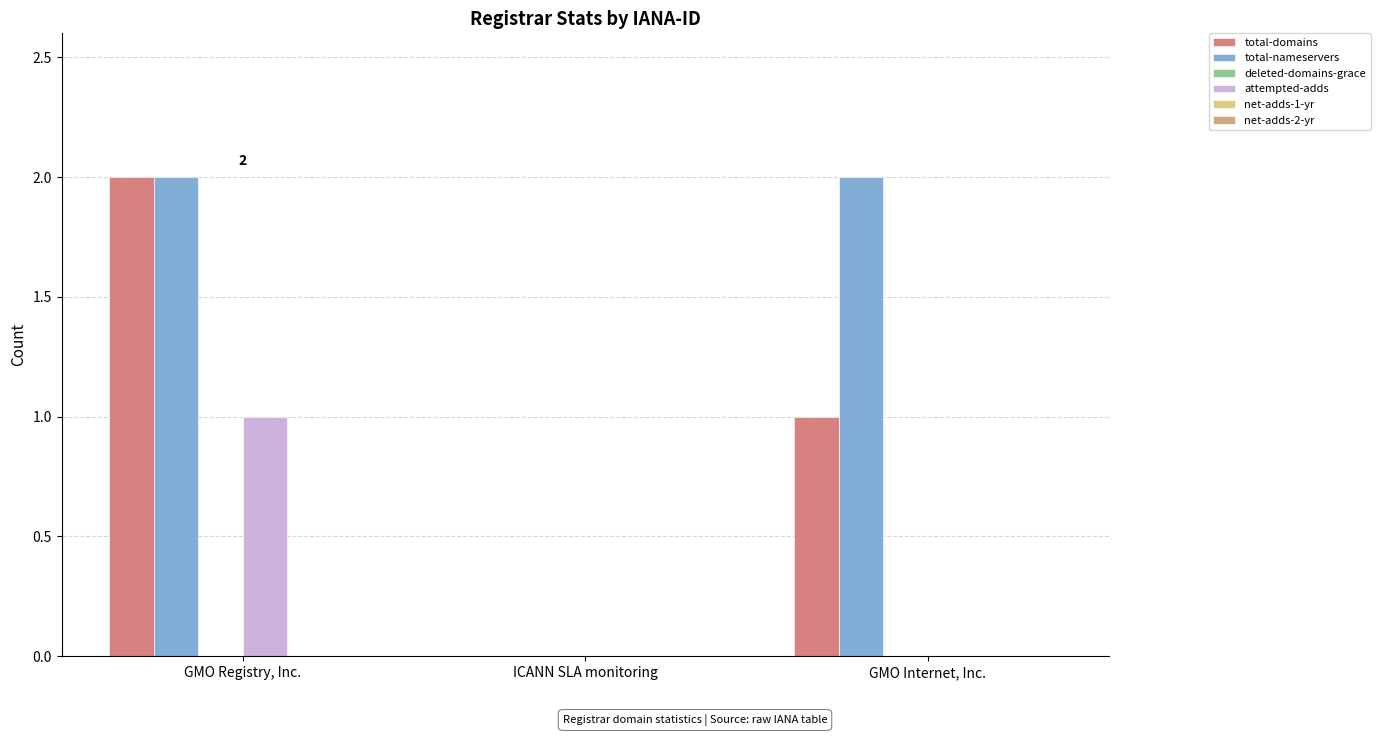

Reading right to left, what are all the values shown in this chart?

total-domains: GMO Internet, Inc.=1	ICANN SLA monitoring=0	GMO Registry, Inc.=2
total-nameservers: GMO Internet, Inc.=2	ICANN SLA monitoring=0	GMO Registry, Inc.=2
attempted-adds: GMO Internet, Inc.=0	ICANN SLA monitoring=0	GMO Registry, Inc.=1